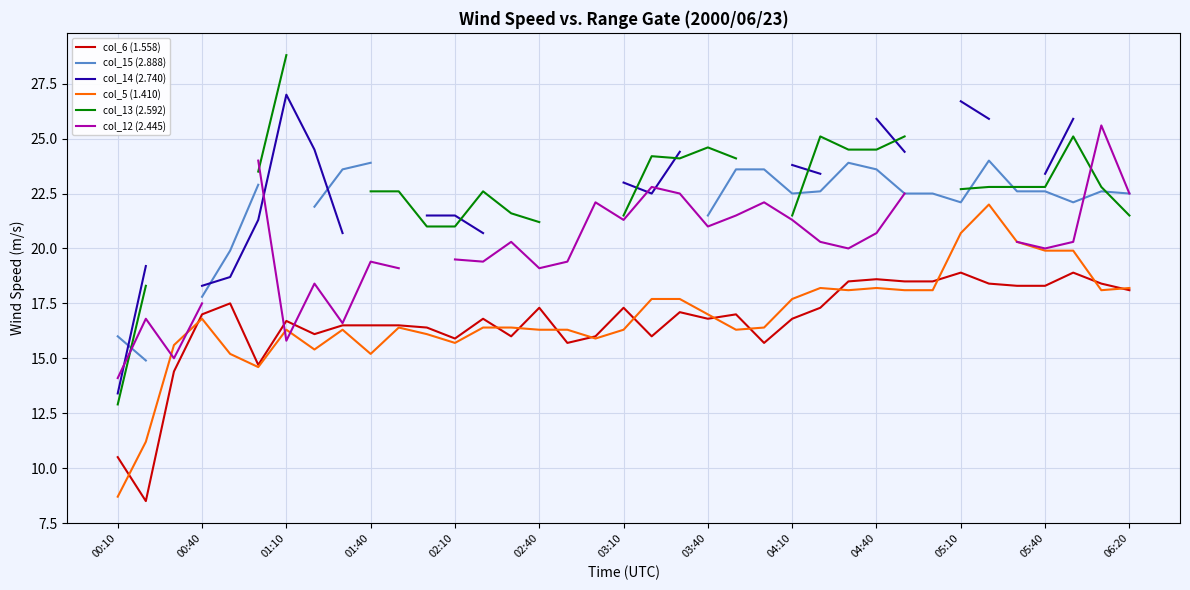

The value of col_15 (2.888) at 35 is 33.6. True or false?

False